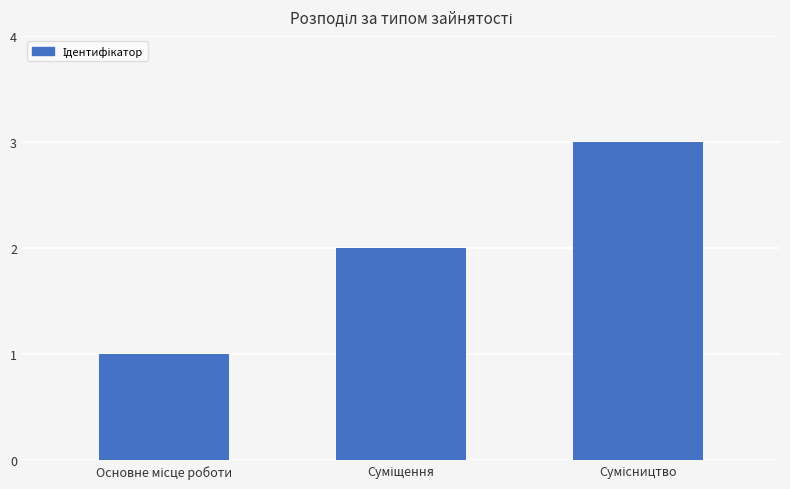

What is the sum of all values?

6